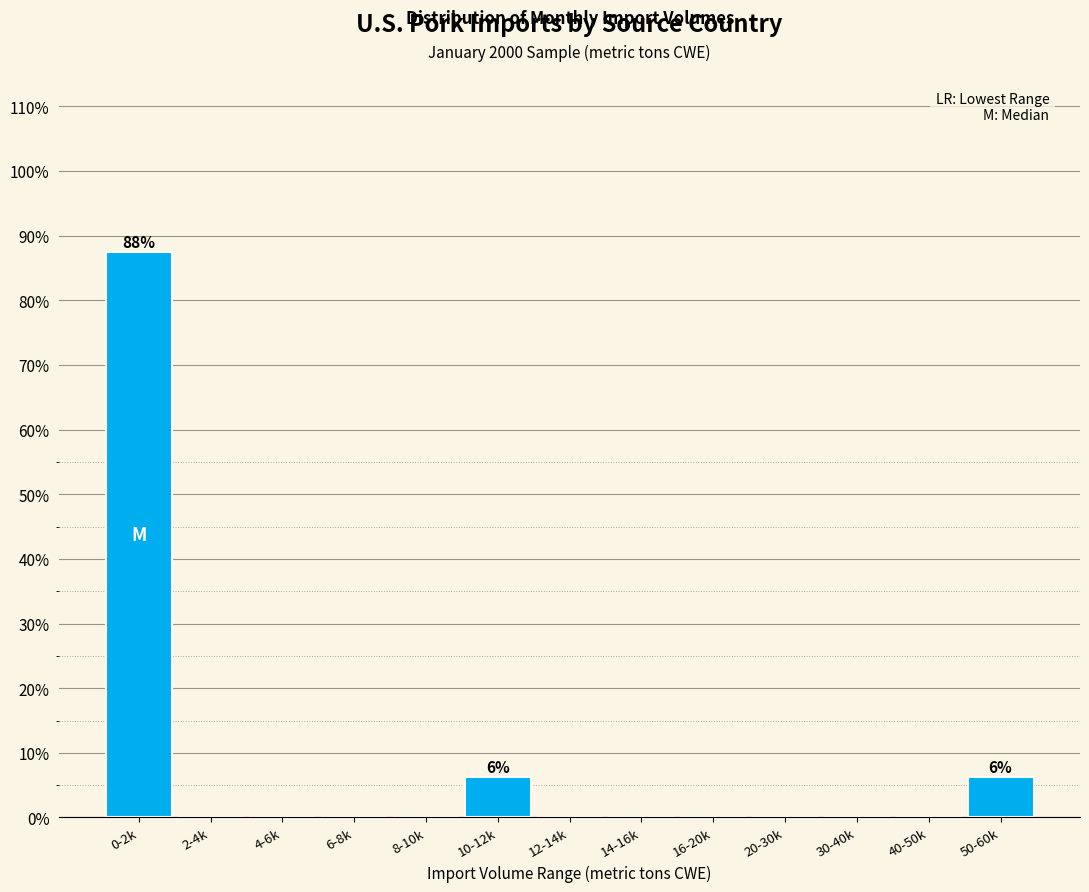

True or false: the data shows 0.0 at 2-4k.

True